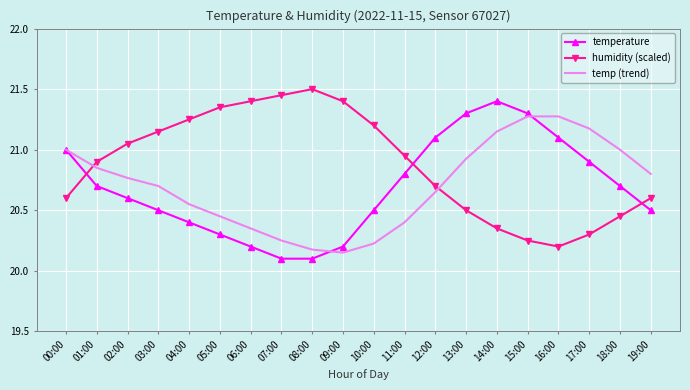

Which category has the highest value in the temperature series?

14:00